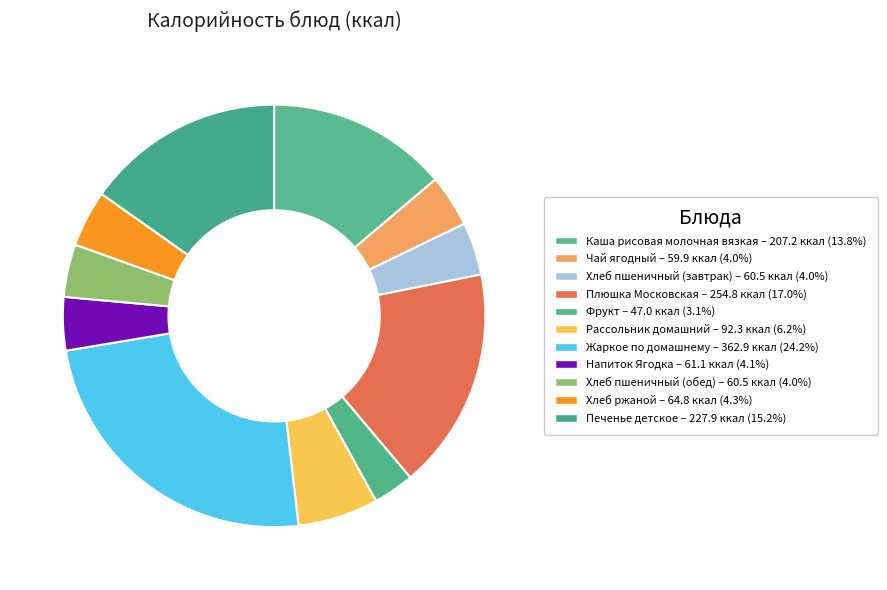

Does any single category account for the majority?

No